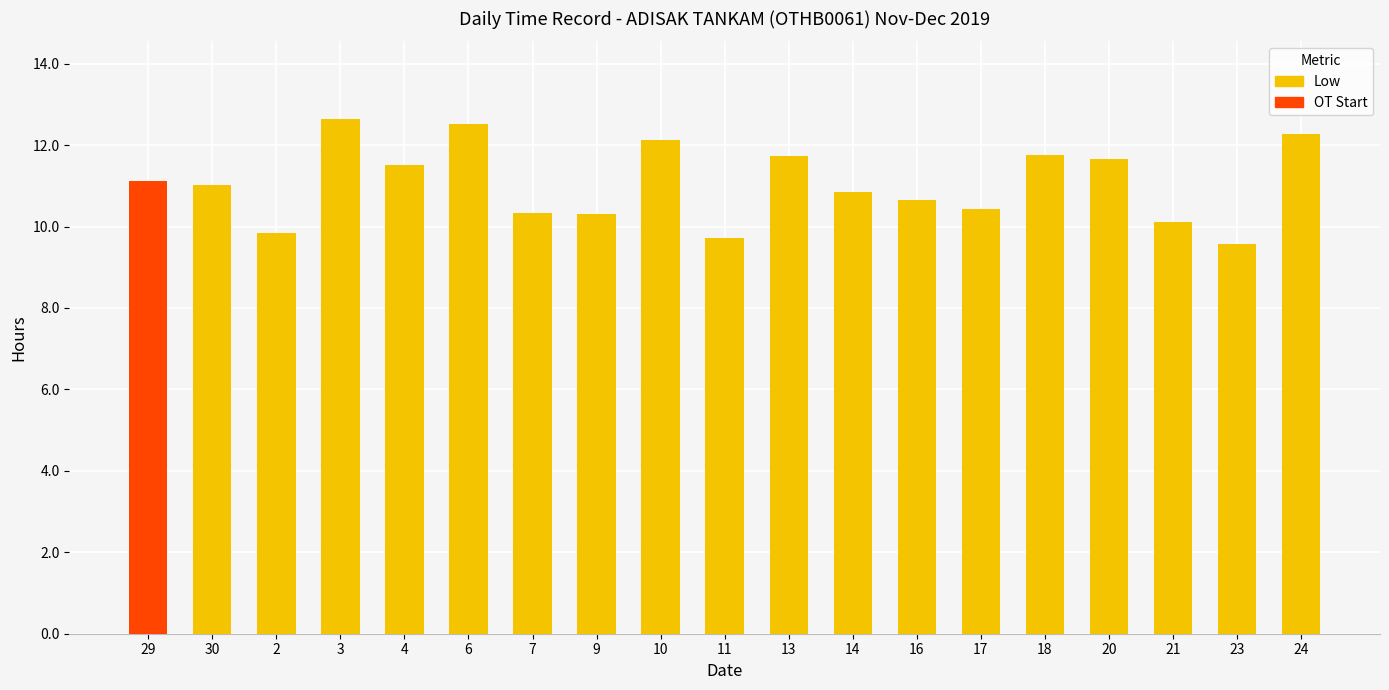

What is the total value across all series at 21?

10.1